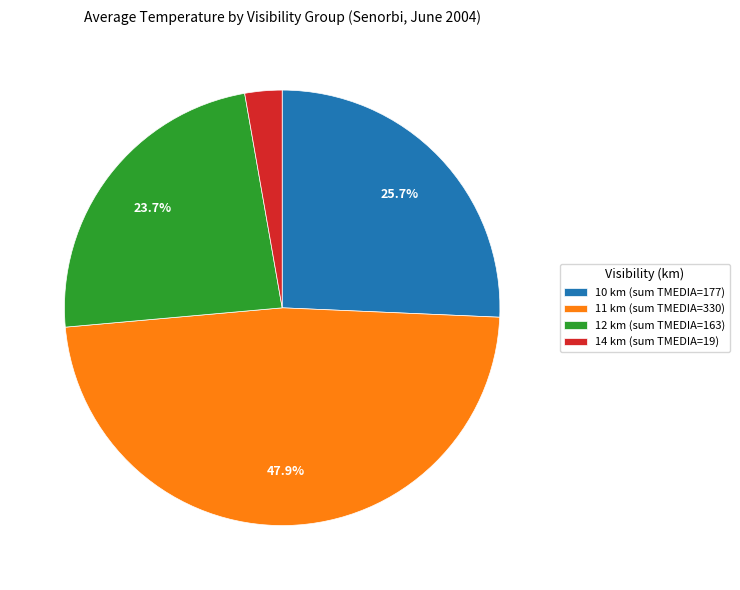

What percentage is NOT represented by 10 km (sum TMEDIA=177)?

74.3%